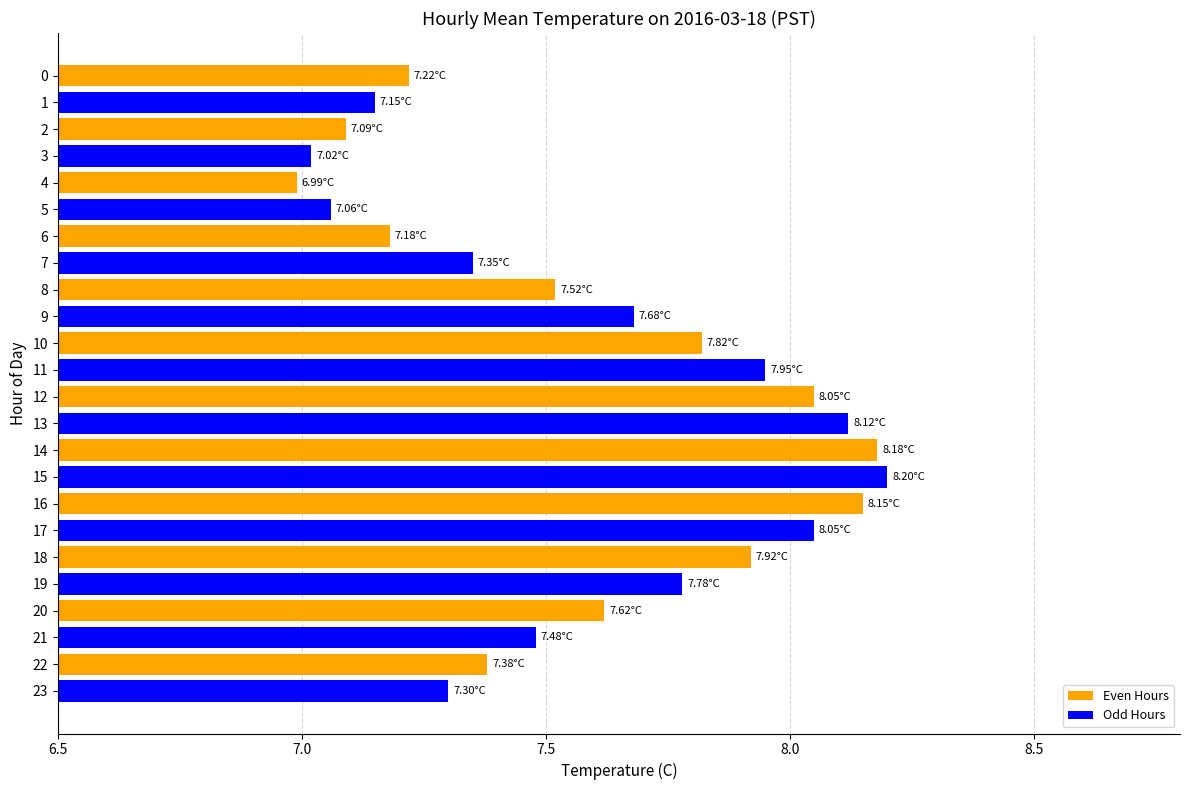

What is the change in value from 6 to 22?

+0.2